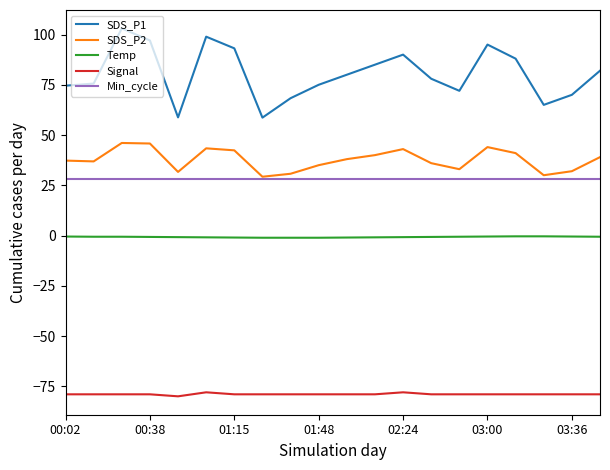

What is the average value of the SDS_P2 series?

37.7